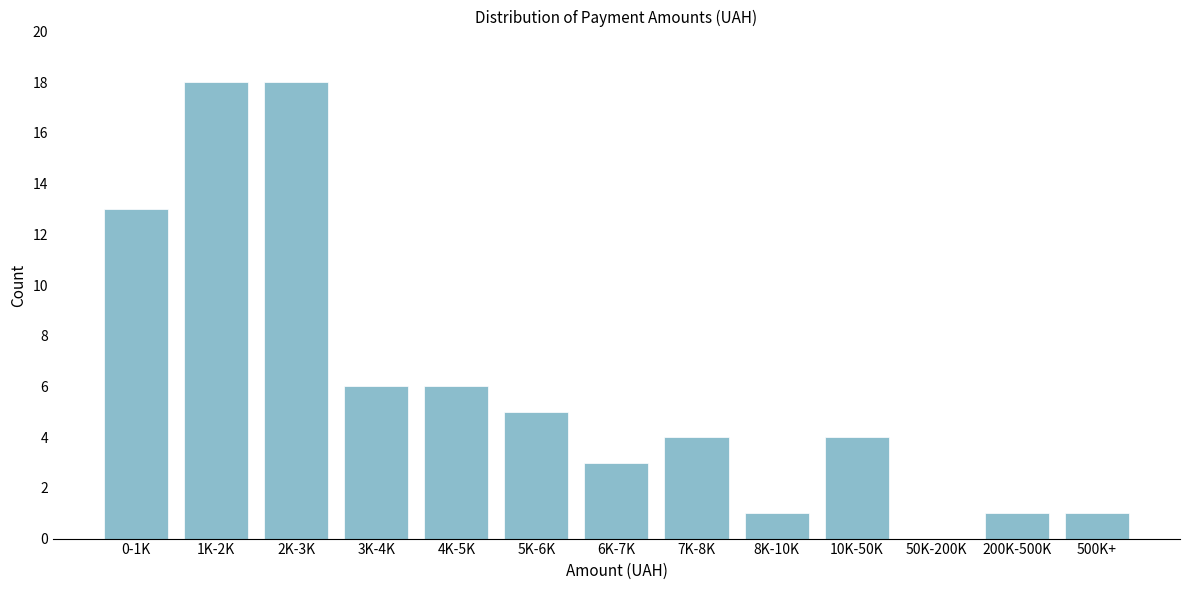

Reading left to right, extract all data points from this chart.

0-1K=13	1K-2K=18	2K-3K=18	3K-4K=6	4K-5K=6	5K-6K=5	6K-7K=3	7K-8K=4	8K-10K=1	10K-50K=4	50K-200K=0	200K-500K=1	500K+=1